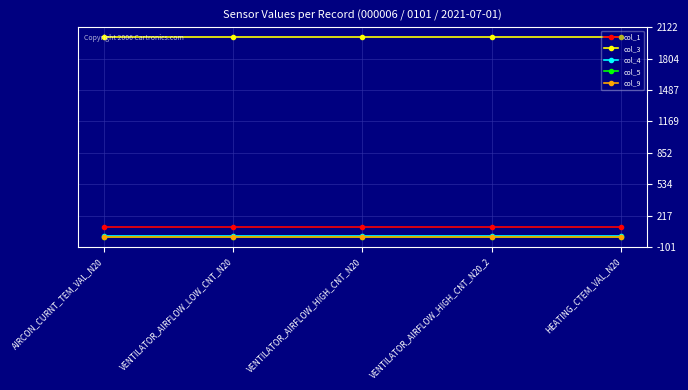

At how many categories does at least one series exceed 292?

5